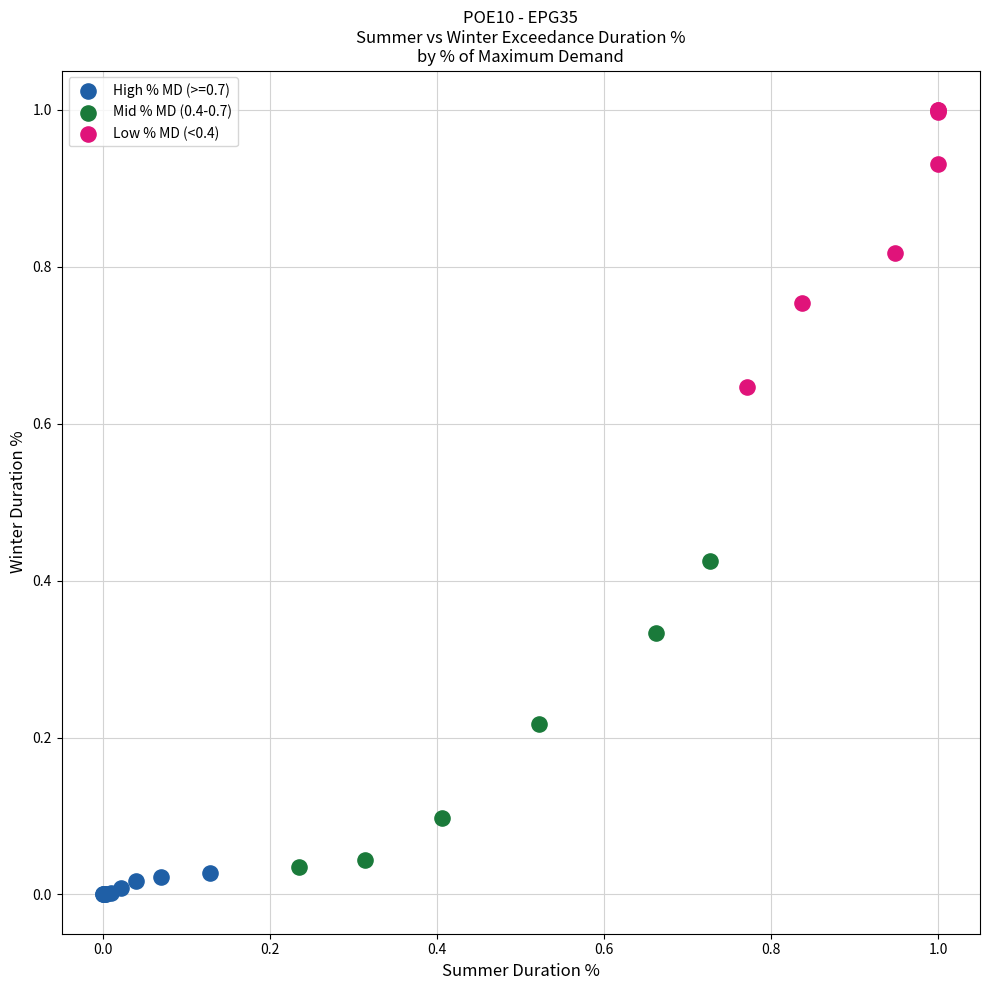

Which series contains the lowest Y value?

High % MD (>=0.7)